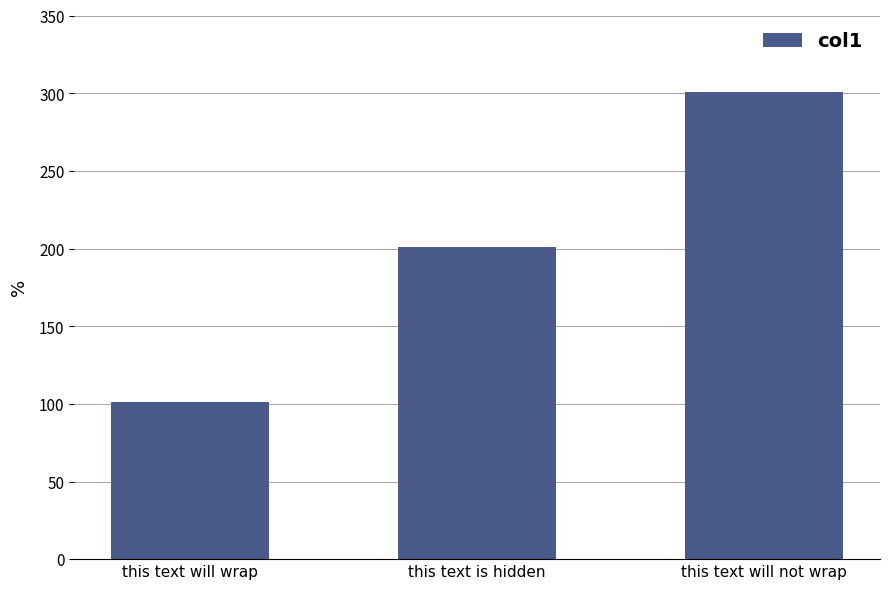

What is the change in value from this text will wrap to this text is hidden?

+100